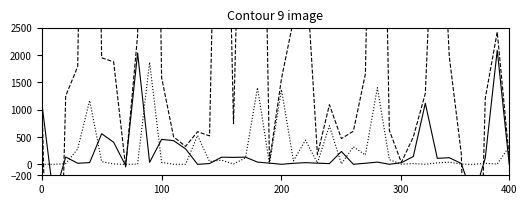

How many values in contracts.items.unit.value.amountOverpriceMxIMSS are above zero?

37